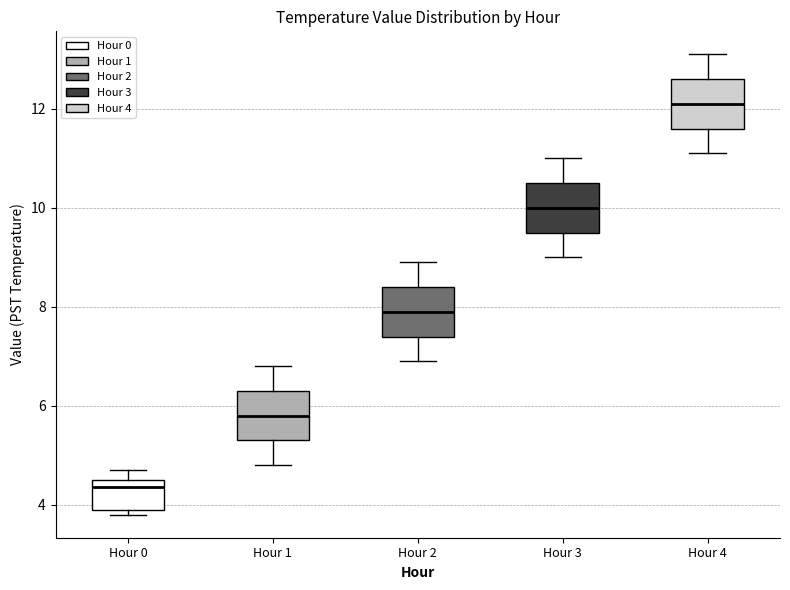

Which box's median line is the highest?

Hour 4